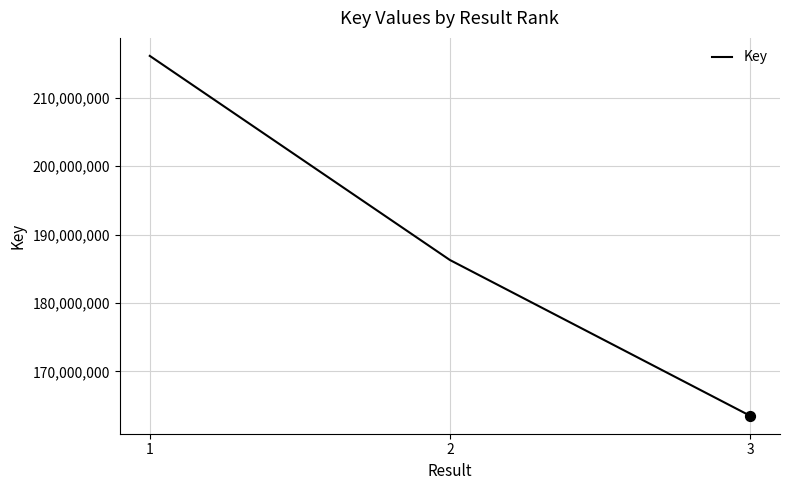

What is the ratio of the value at 1 to the value at 3?

1.3